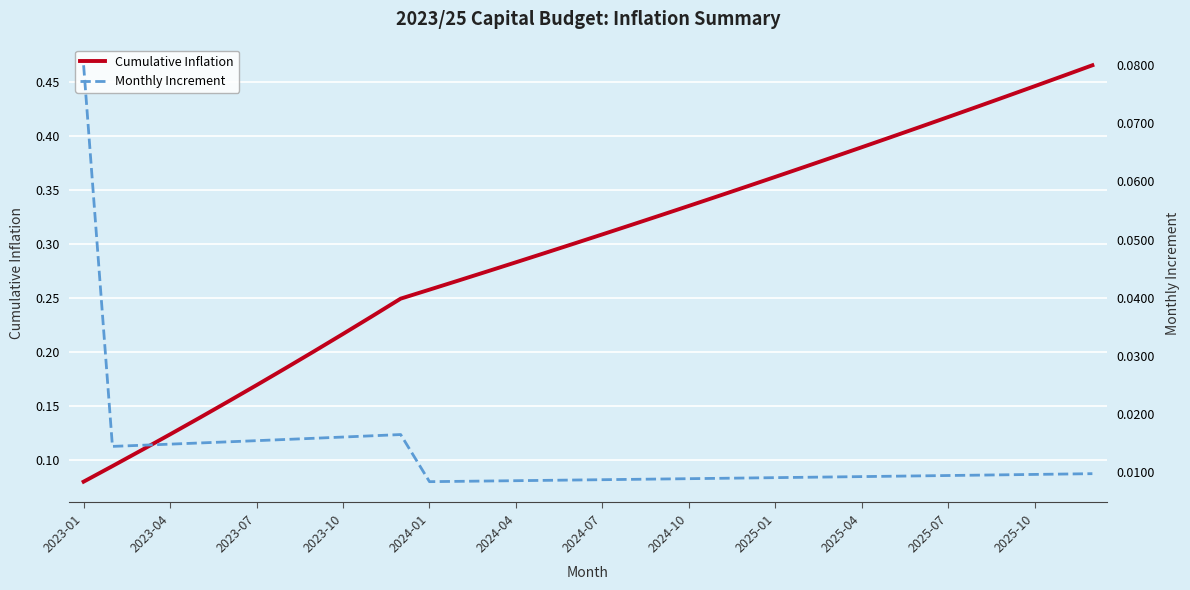

What is the total value across all series at 23?

0.4